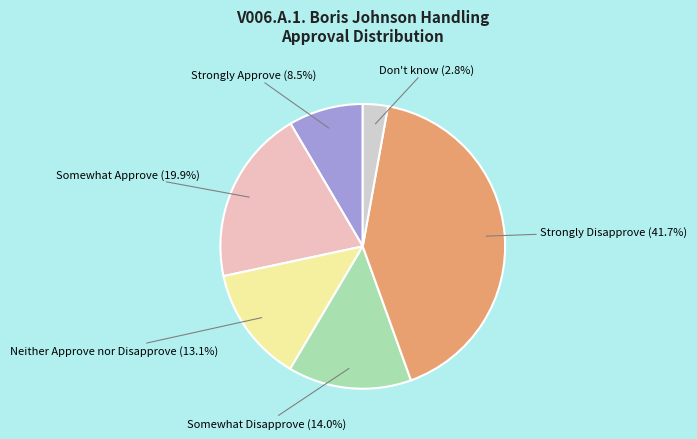

Rank the categories by value from lowest to highest.

Don't know, Strongly Approve, Neither Approve nor Disapprove, Somewhat Disapprove, Somewhat Approve, Strongly Disapprove